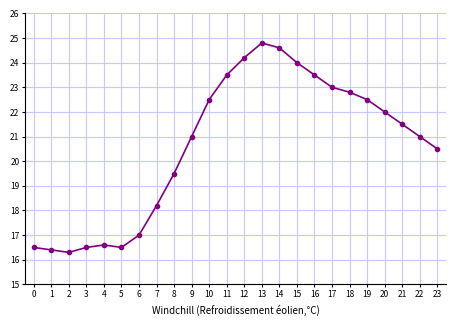

What is the smallest value displayed?

16.3